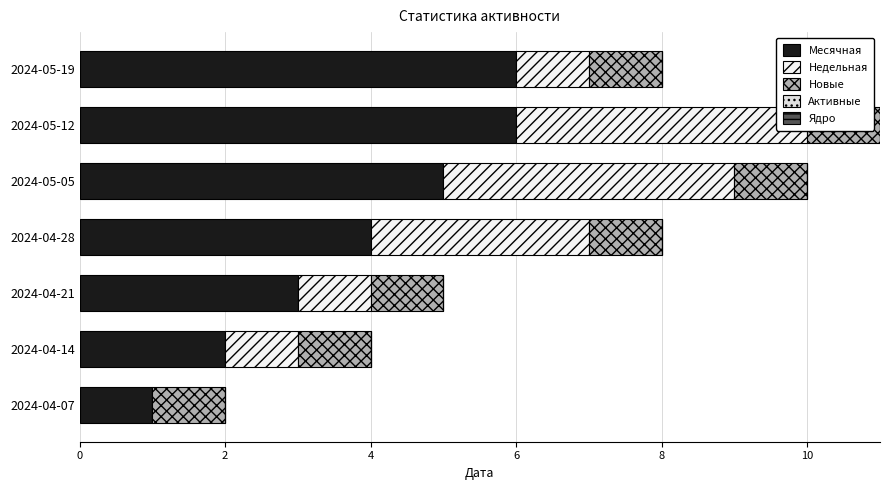

How many distinct data groups are displayed?

5